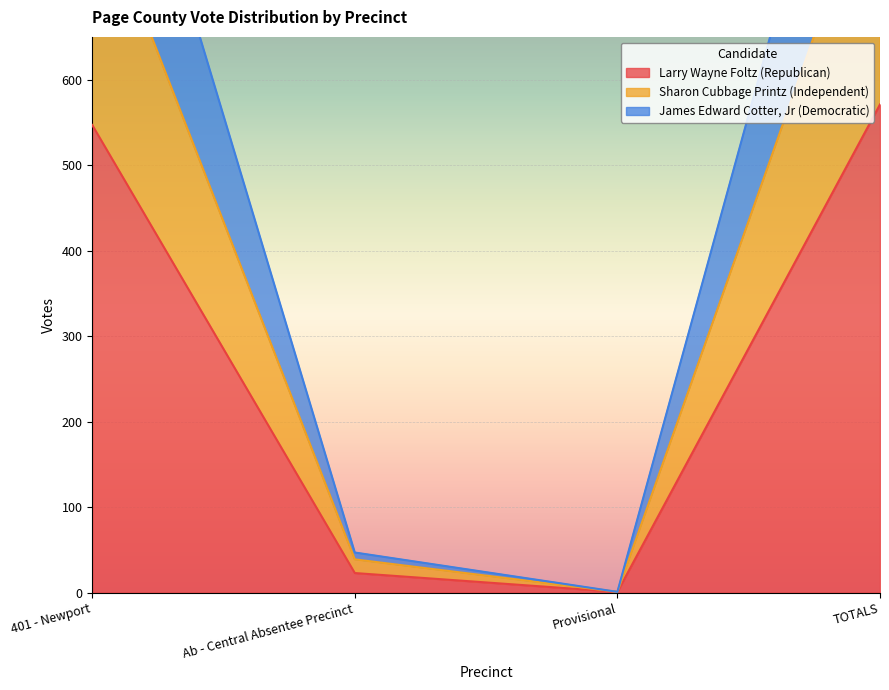

The value of James Edward Cotter, Jr (Democratic) at TOTALS is 1117. True or false?

True